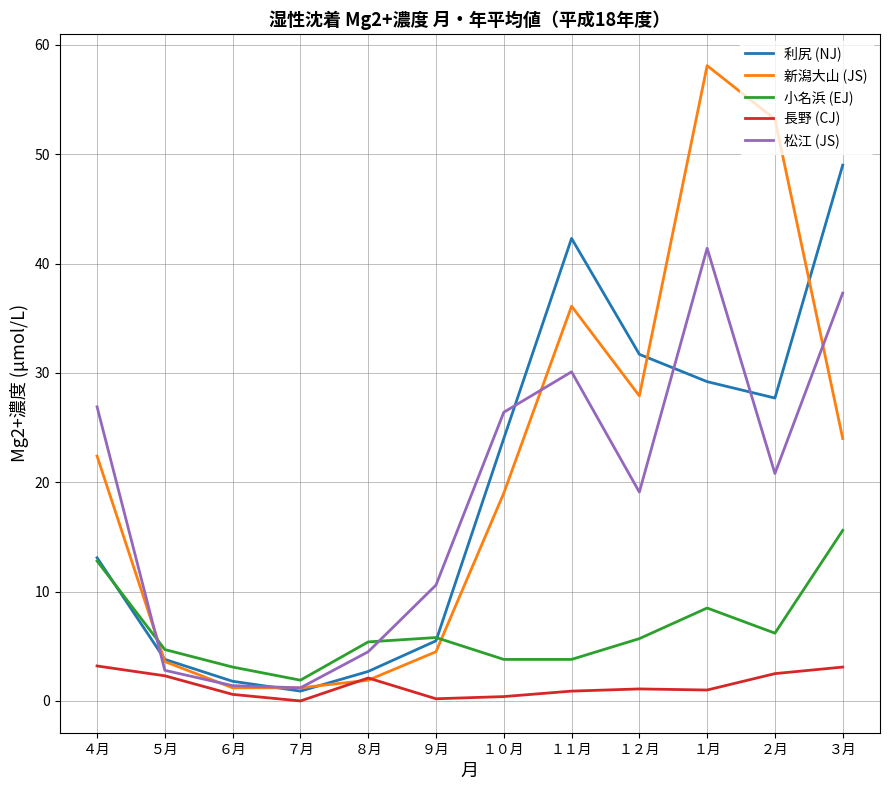

What is the sum of all 新潟大山 (JS) values?

253.1